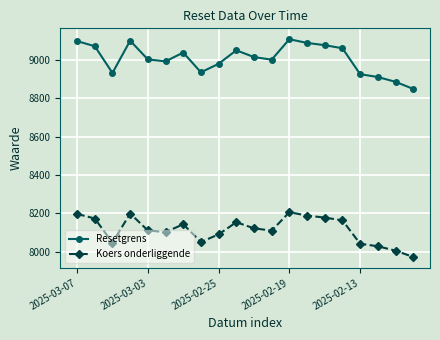

What is the greatest value displayed?

9109.3